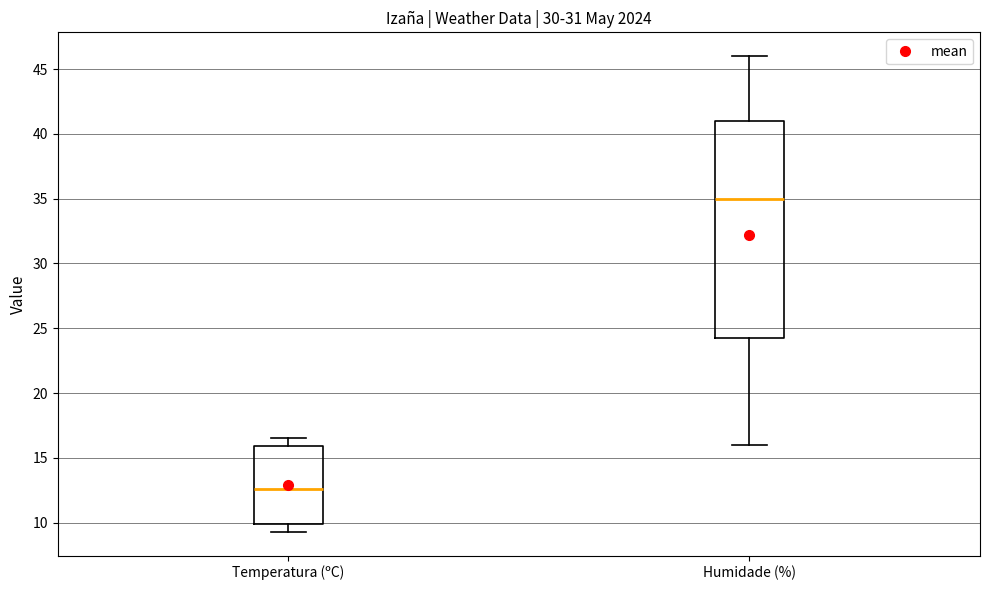

Reading left to right, read every box against the y-axis: the position of its median line, the range the box covers, and the ends of its whiskers. The values are not printed on the chart, so give them approximately, as read against the axis.

Temperatura (ºC): median 12.5, box 10.0 to 16.0, whiskers 9.5 to 16.5
Humidade (%): median 35.0, box 24.5 to 41.0, whiskers 16.0 to 46.0